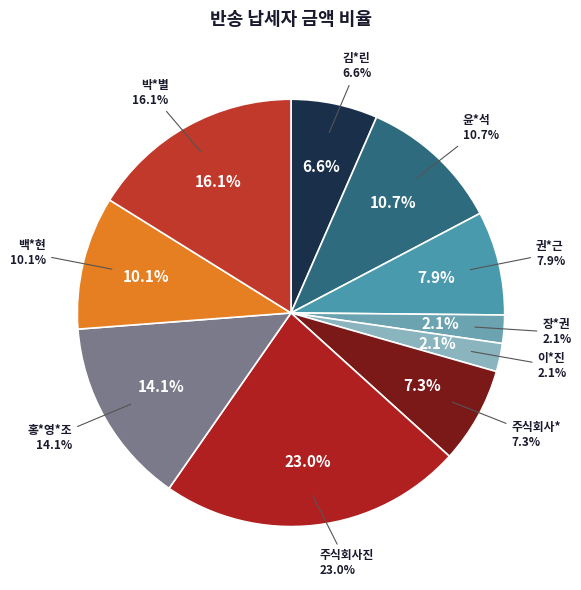

True or false: 주식회사진*무*건설(2) accounts for 1% of the total.

False